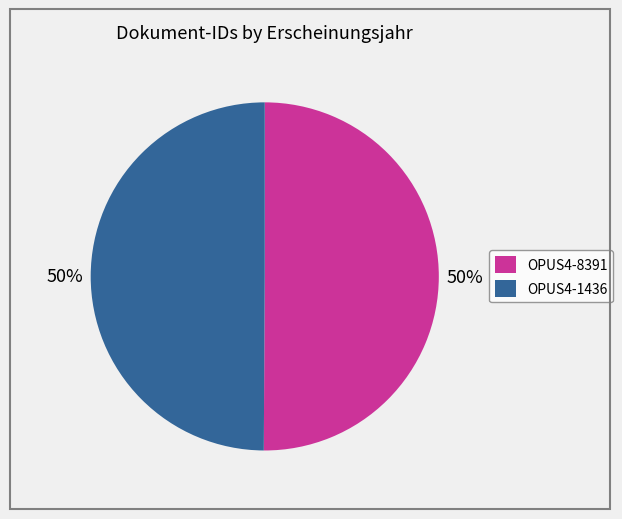

How many slices are in this pie chart?

2